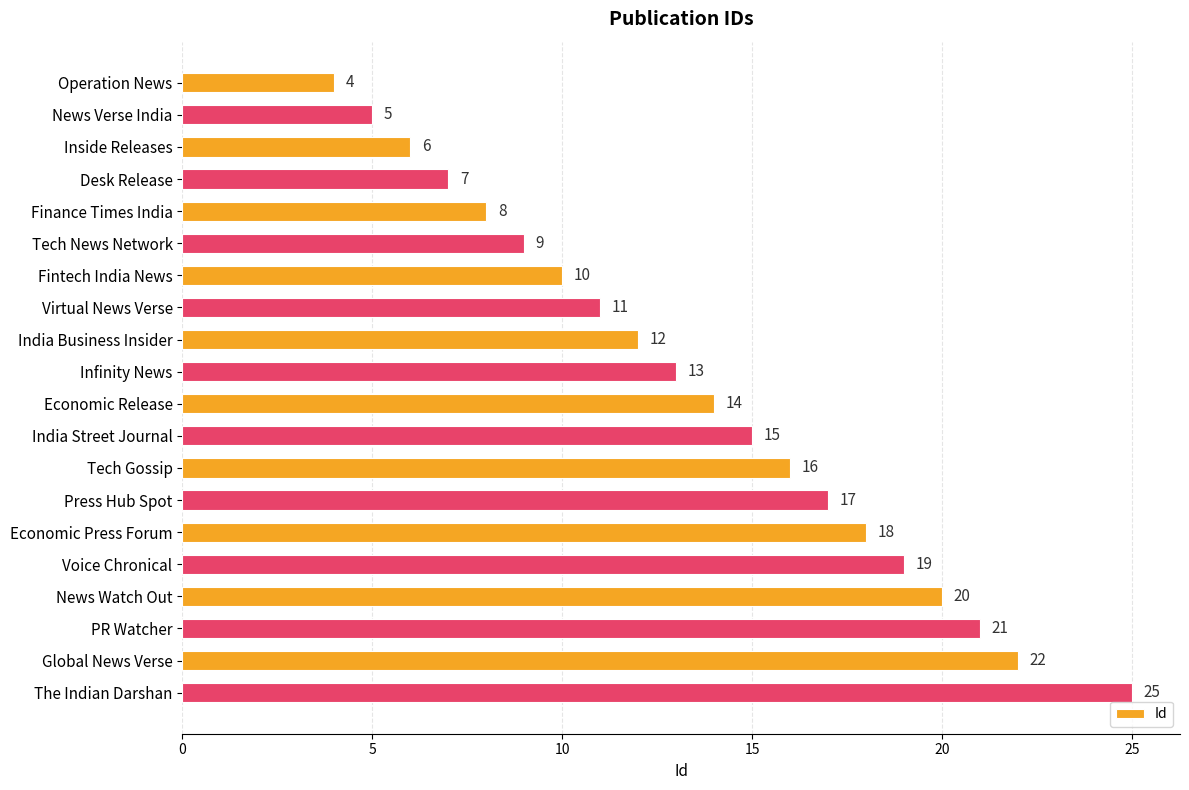

Count the number of data series in this chart.

1